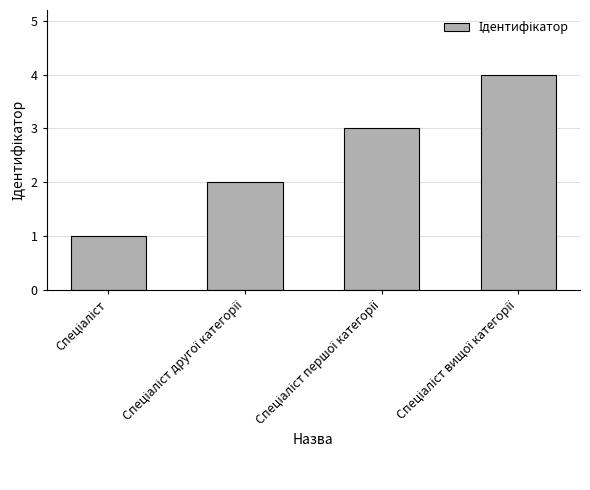

What is the maximum value shown in the chart?

4